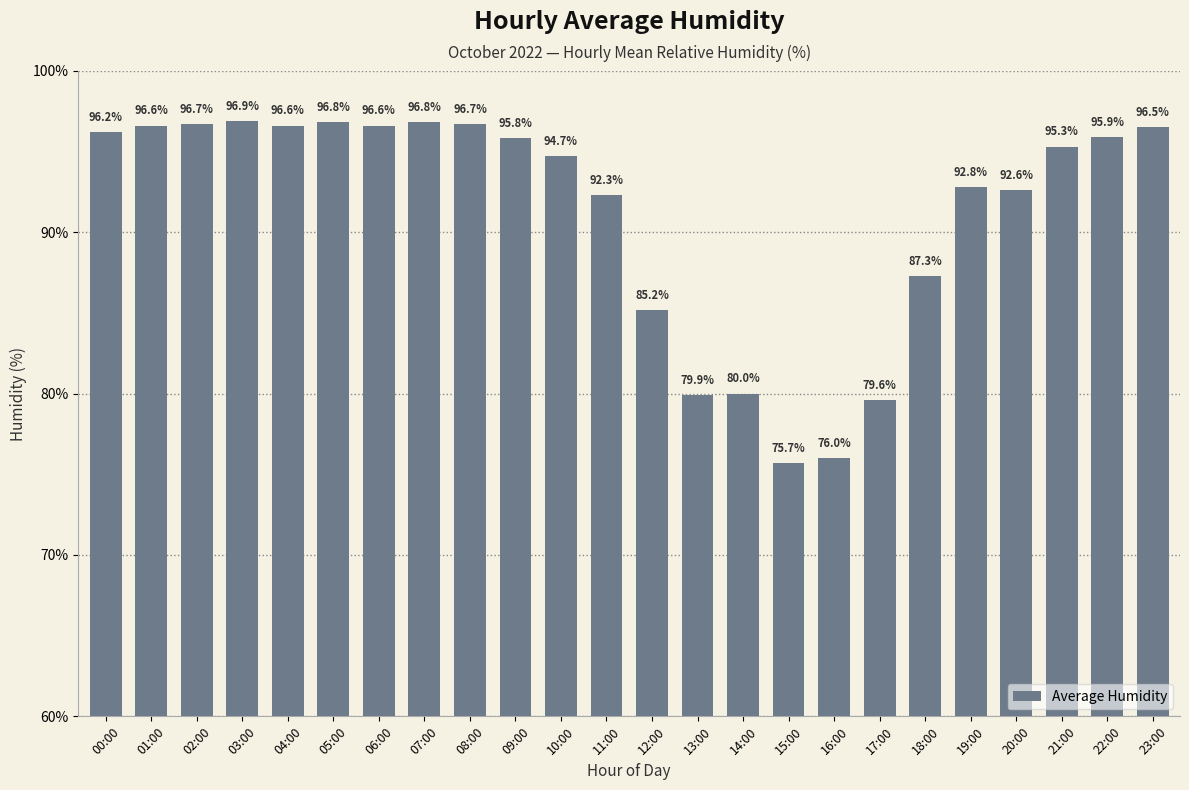

How many data points are above 95?

13